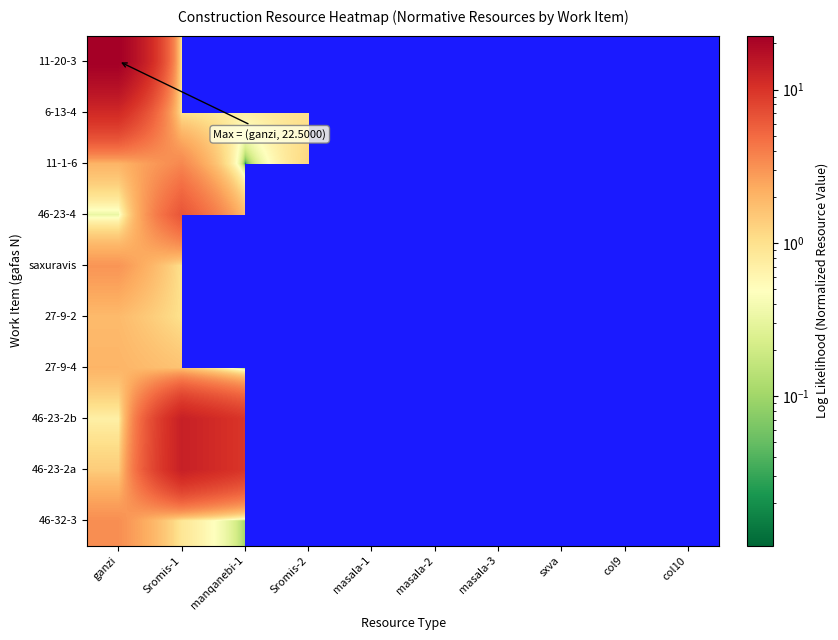

What is the maximum value for saxuravis?

3.0